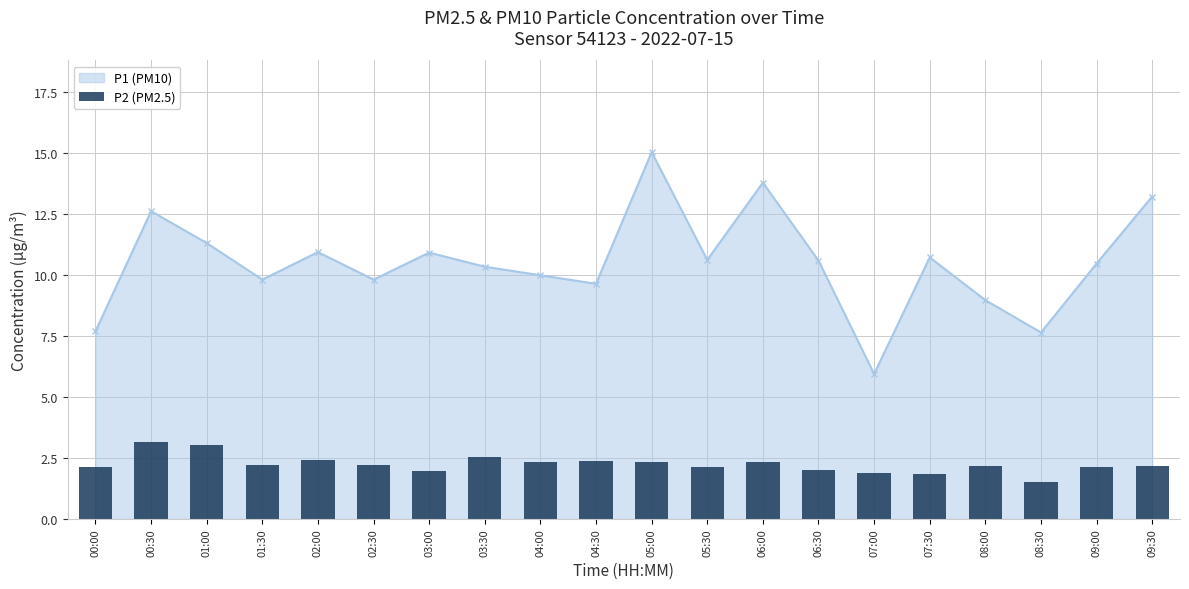

How many values exceed 2?

15